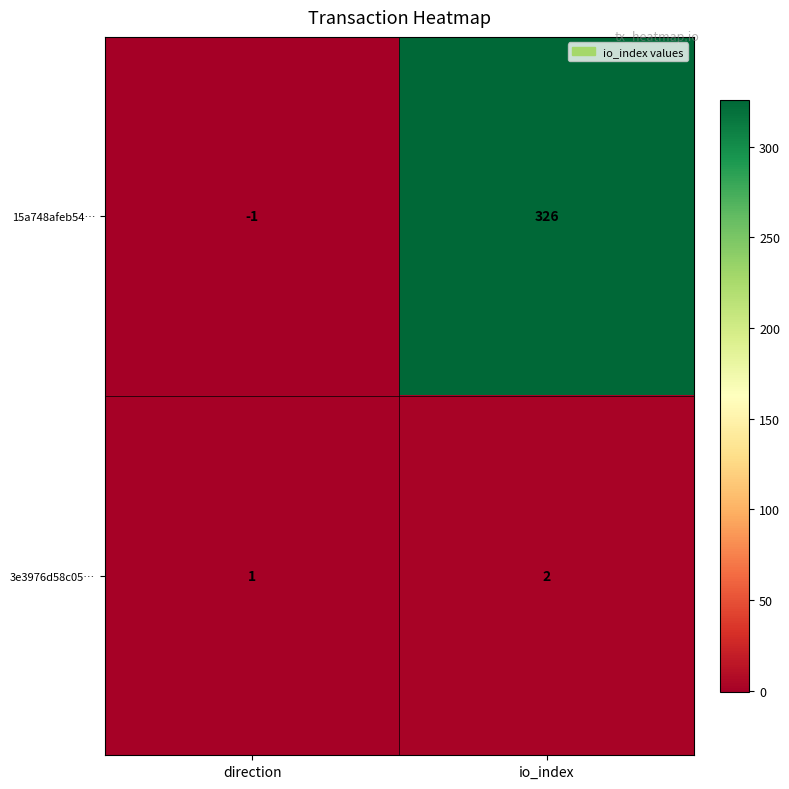

At which category does the chart reach its peak across all series?

io_index